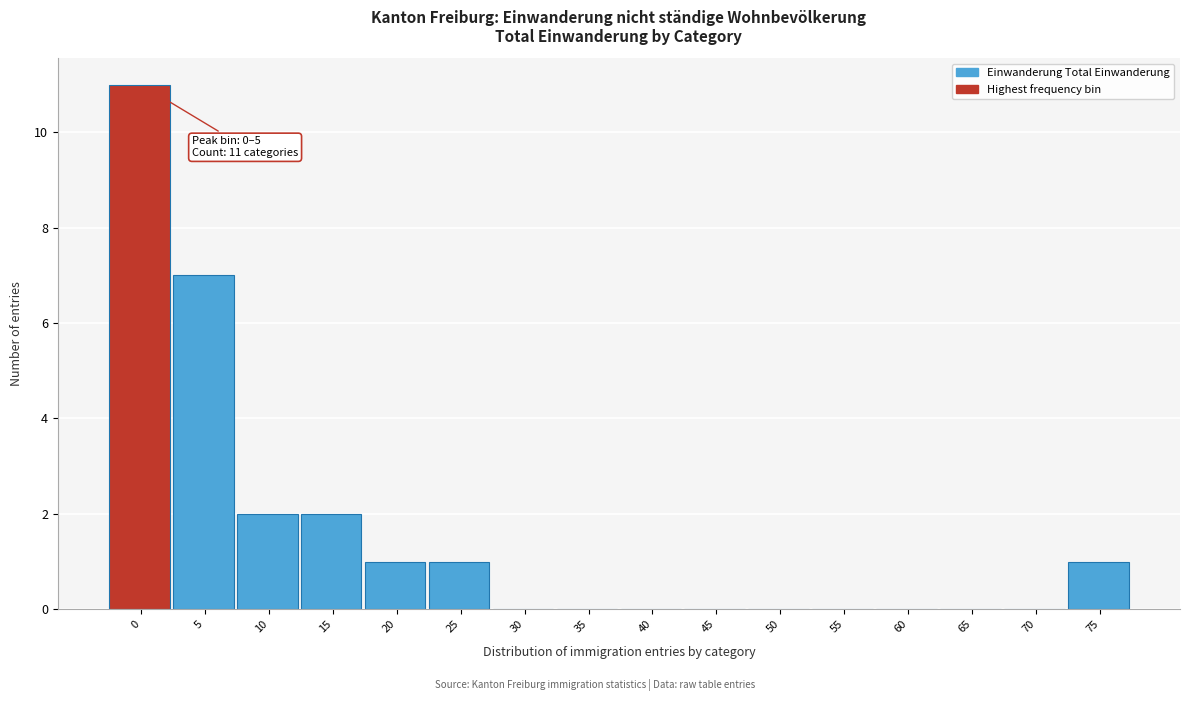

Reading left to right, list all the values displayed in this chart.

0=11	5=7	10=2	15=2	20=1	25=1	30=0	35=0	40=0	45=0	50=0	55=0	60=0	65=0	70=0	75=1